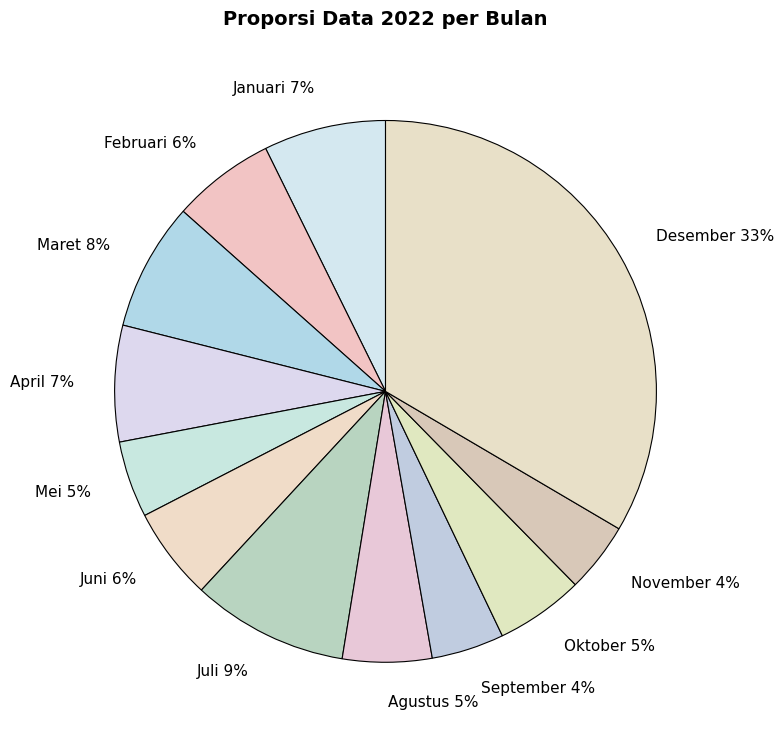

How many segments does this pie chart have?

12